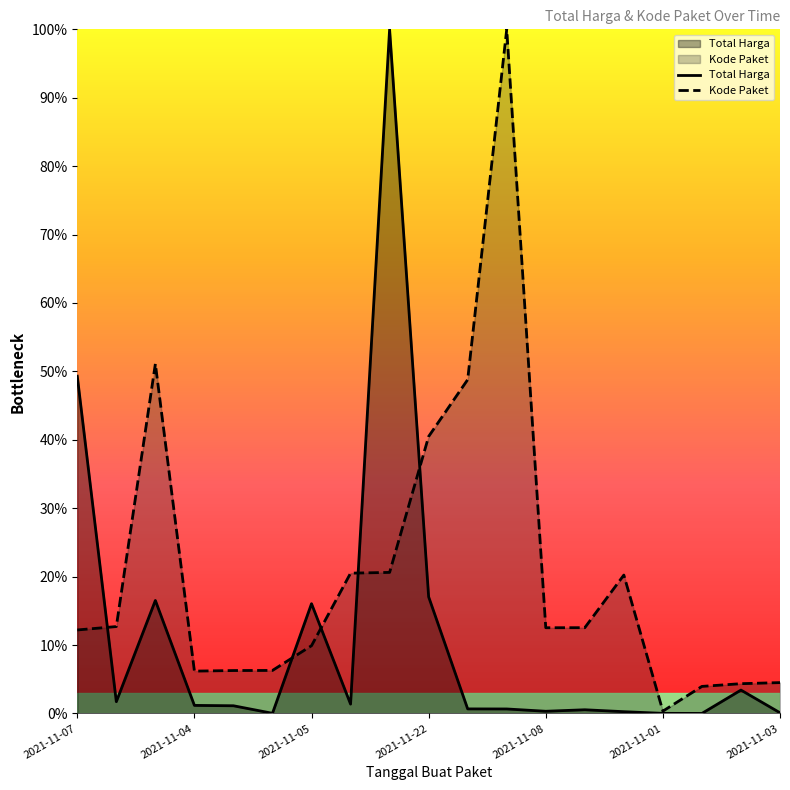

What is the difference between the maximum and minimum values in the Kode Paket series?

1.0